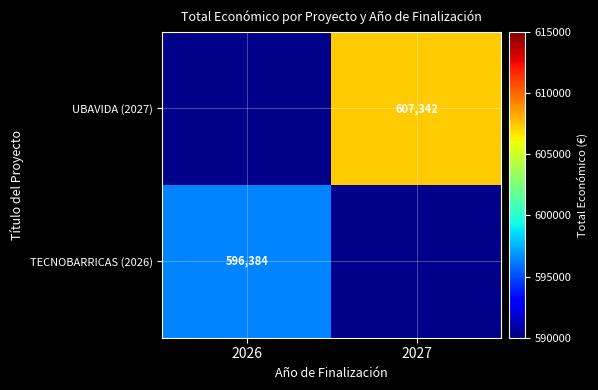

Is it true that TECNOBARRICAS (2026) equals 993950 at 2026?

False